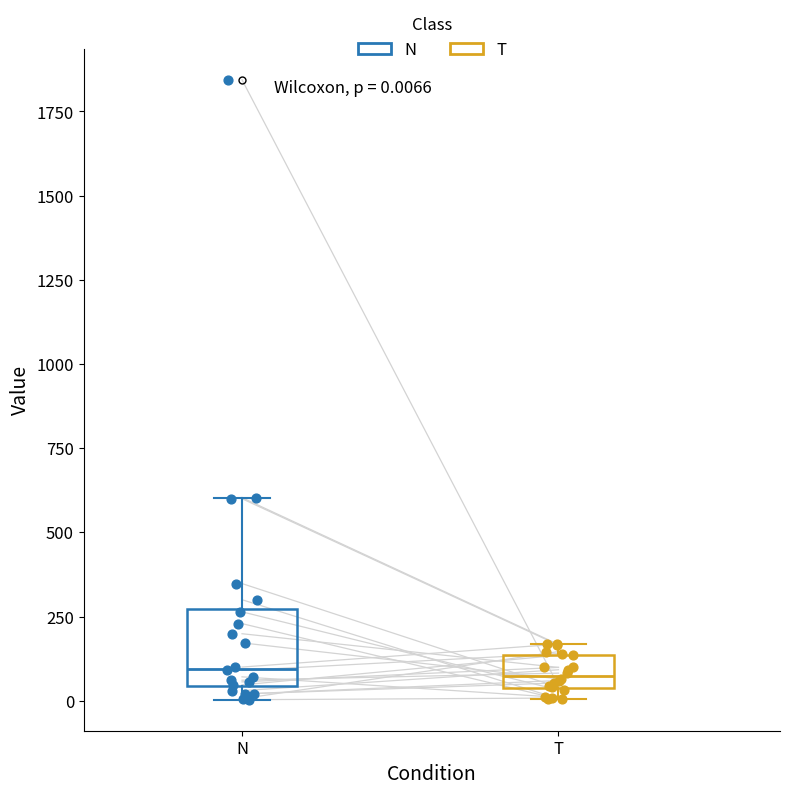

Comparing the boxes themselves (not the whiskers), which one is the tallest?

N